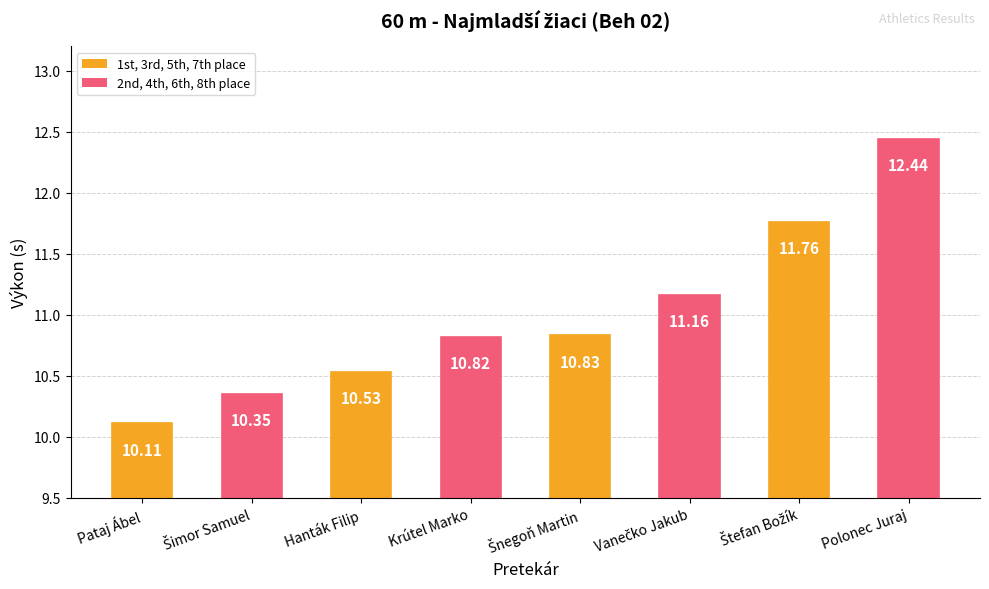

What is the difference between the maximum and minimum values?

2.3